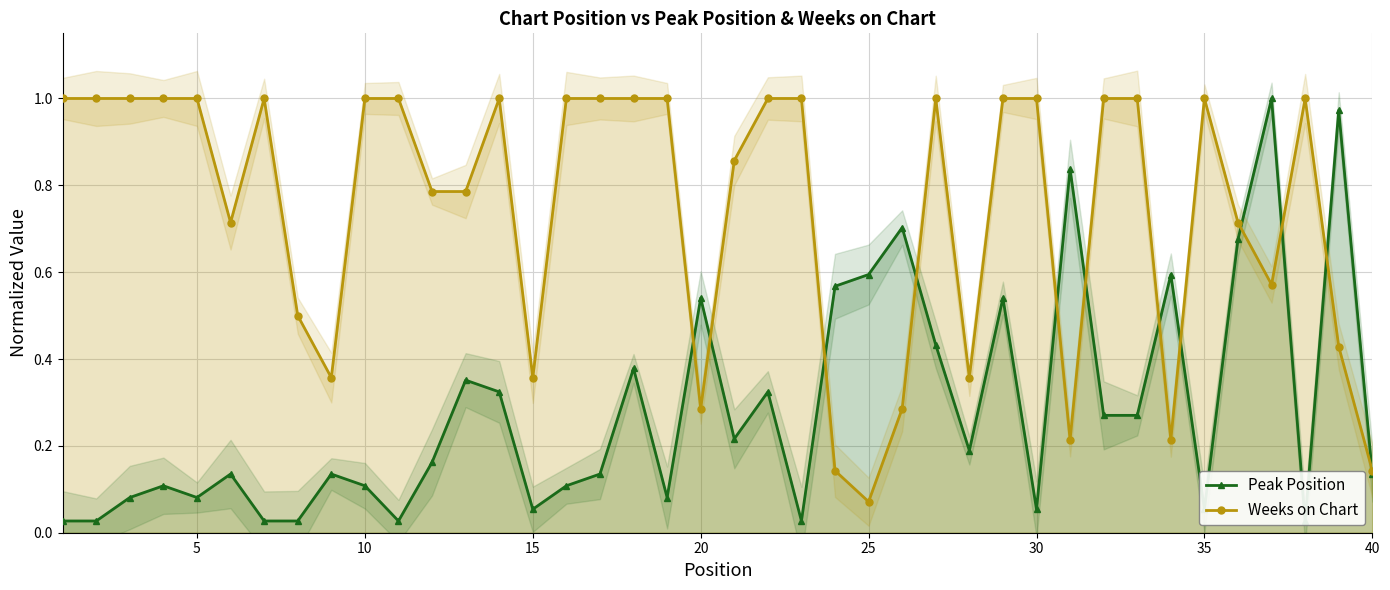

Reading left to right, transcribe all the data shown in this chart.

Peak Position: 0.0	0.0	0.1	0.1	0.1	0.1	0.0	0.0	0.1	0.1	0.0	0.2	0.4	0.3	0.1	0.1	0.1	0.4	0.1	0.5	0.2	0.3	0.0	0.6	0.6	0.7	0.4	0.2	0.5	0.1	0.8	0.3	0.3	0.6	0.1	0.7	1.0	0.0	1.0	0.1
Weeks on Chart: 1.0	1.0	1.0	1.0	1.0	0.7	1.0	0.5	0.4	1.0	1.0	0.8	0.8	1.0	0.4	1.0	1.0	1.0	1.0	0.3	0.9	1.0	1.0	0.1	0.1	0.3	1.0	0.4	1.0	1.0	0.2	1.0	1.0	0.2	1.0	0.7	0.6	1.0	0.4	0.1